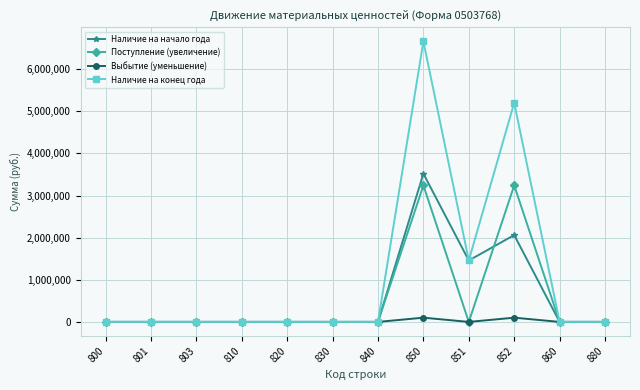

The value of Выбытие (уменьшение) at 830 is 0.0. True or false?

True